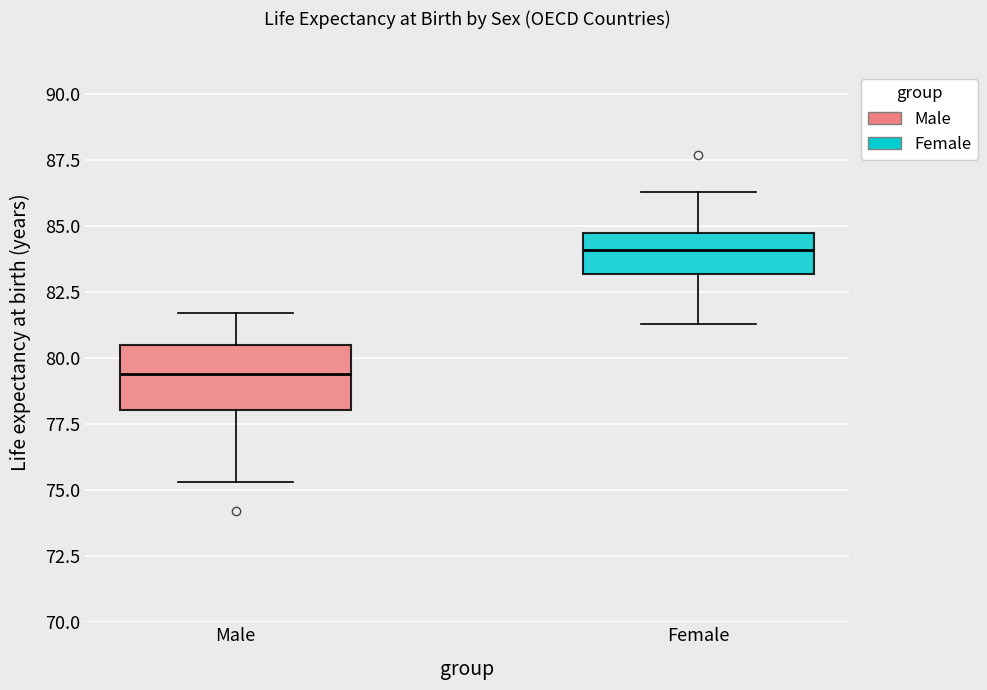

Which box is the tallest, from its lower edge to its upper edge?

Male